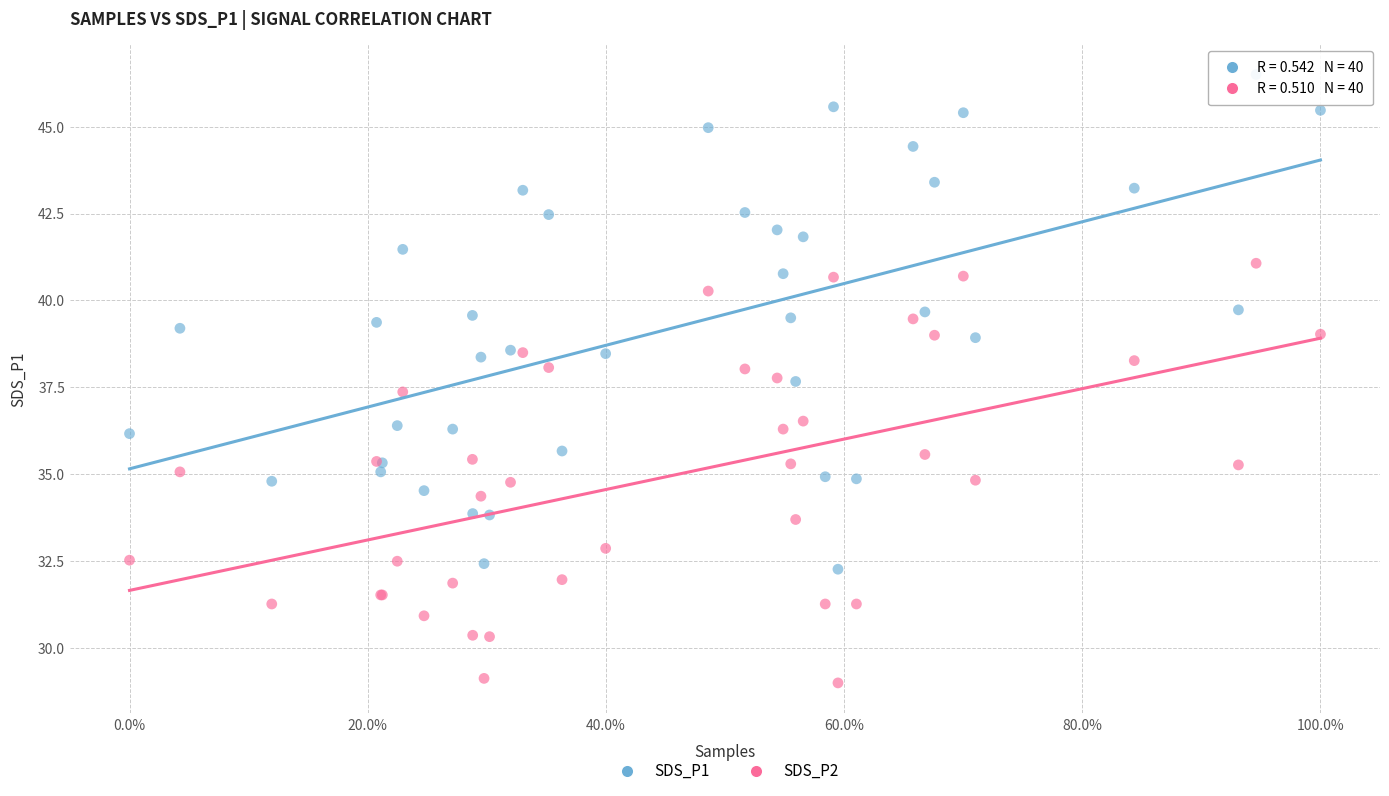

Which series contains the highest Y value?

SDS_P1